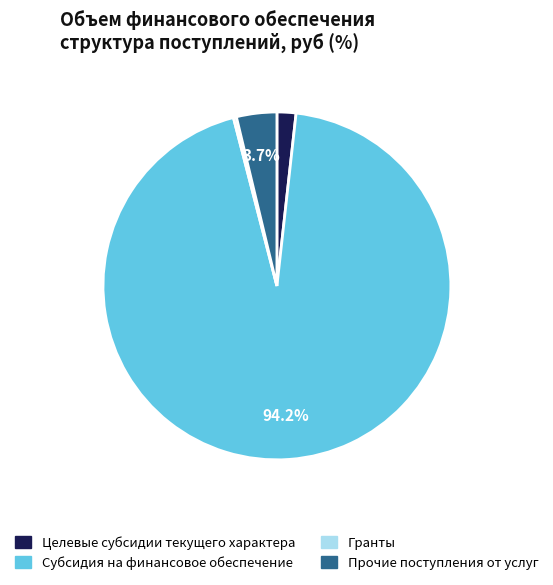

Rank the categories by value from lowest to highest.

Гранты, Целевые субсидии текущего характера, Прочие поступления от услуг, Субсидия на финансовое обеспечение